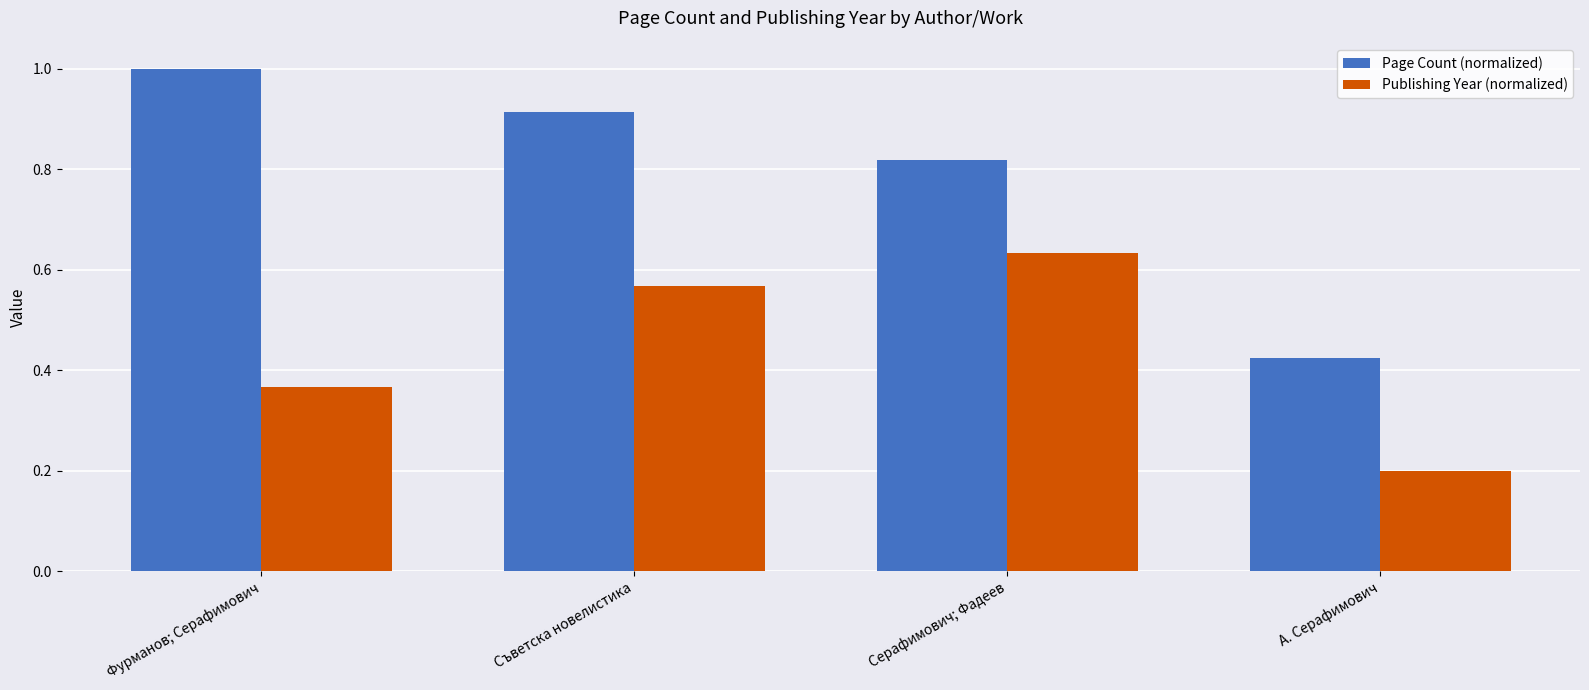

At Серафимович; Фадеев, list the series in order from smallest to largest.

Publishing Year (normalized), Page Count (normalized)